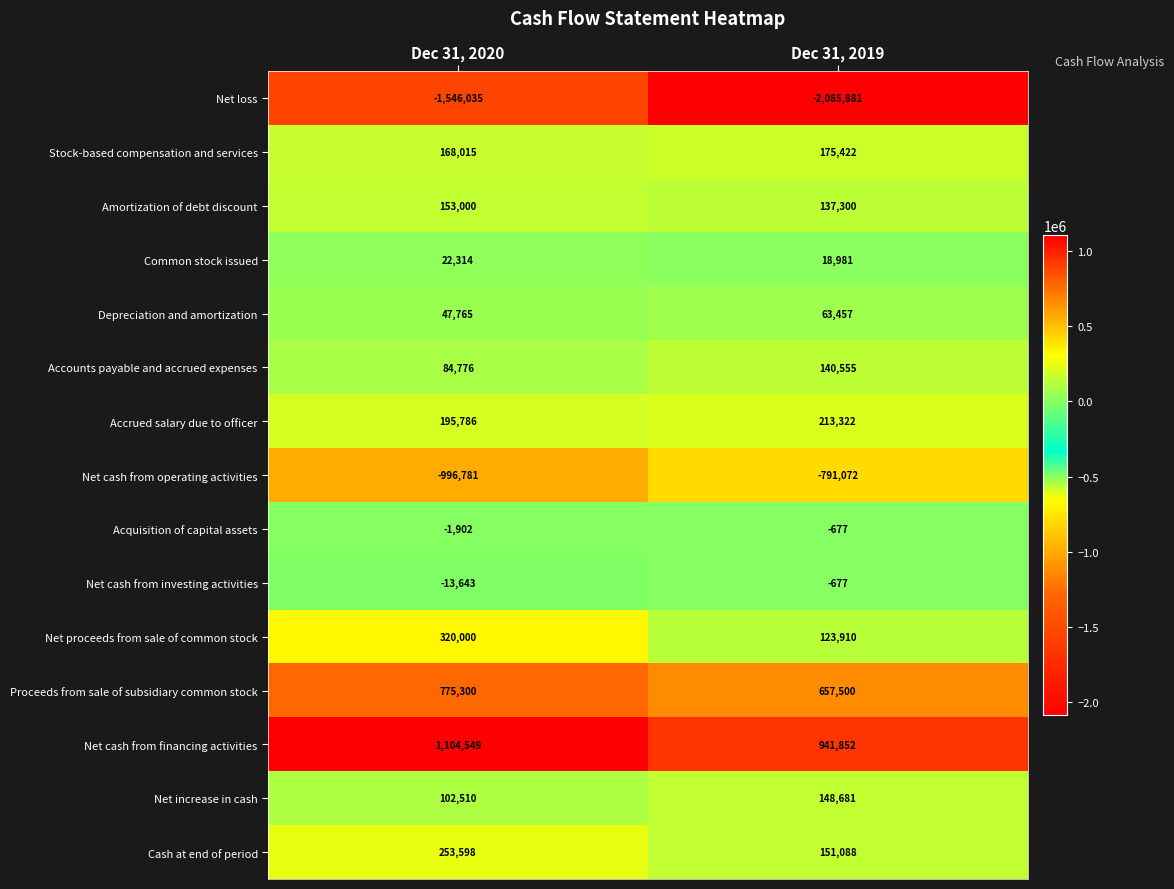

What is the difference between the highest and lowest values at Dec 31, 2020?

2650584